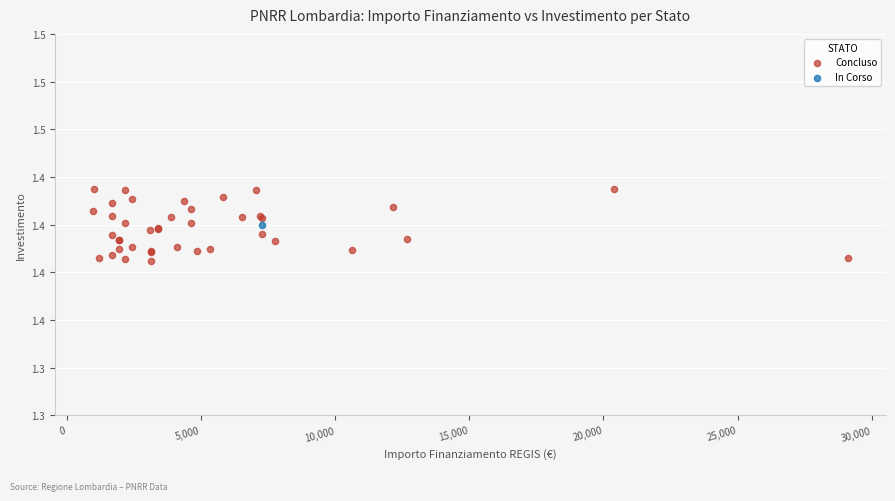

What are all the series names shown in the legend?

Concluso, In Corso